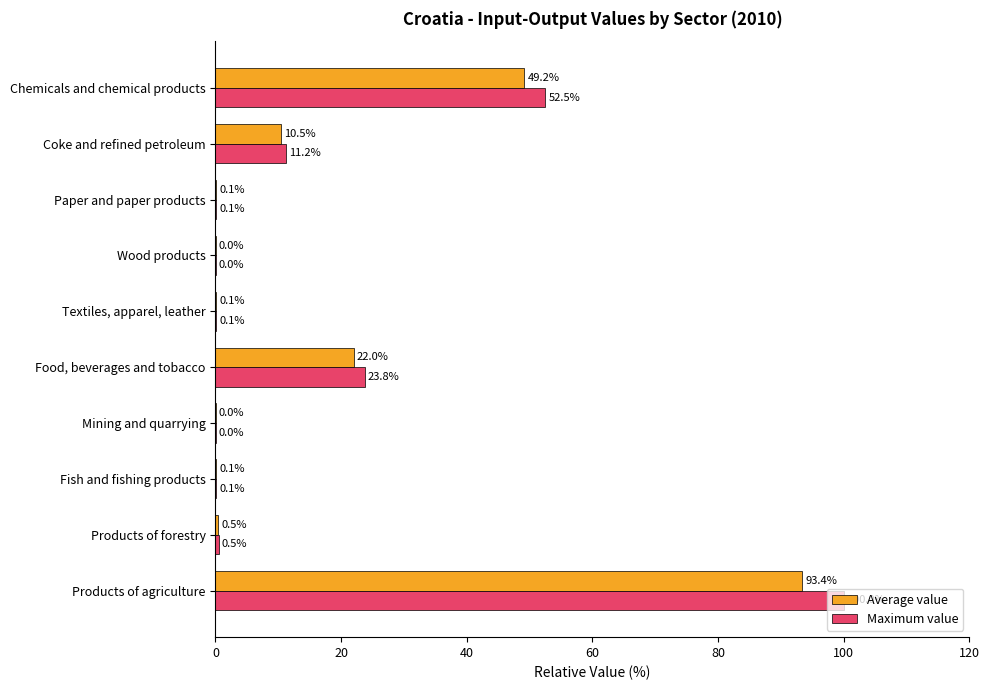

At which label is Maximum value closest to 50?

Chemicals and chemical products